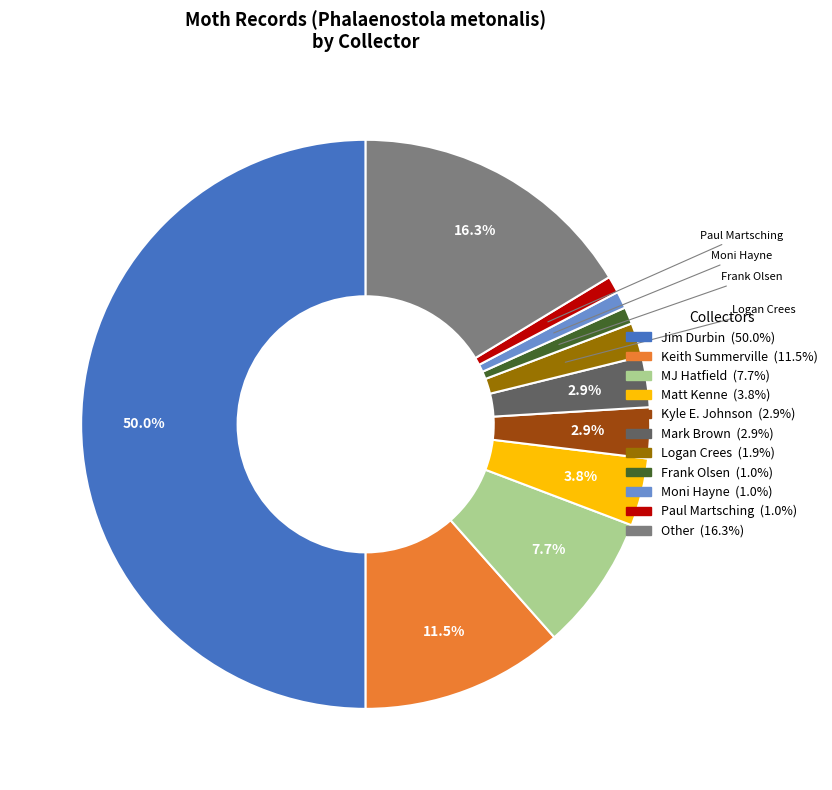

To the nearest percent, what is the combined percentage of Moni Hayne and Paul Martsching?

2%